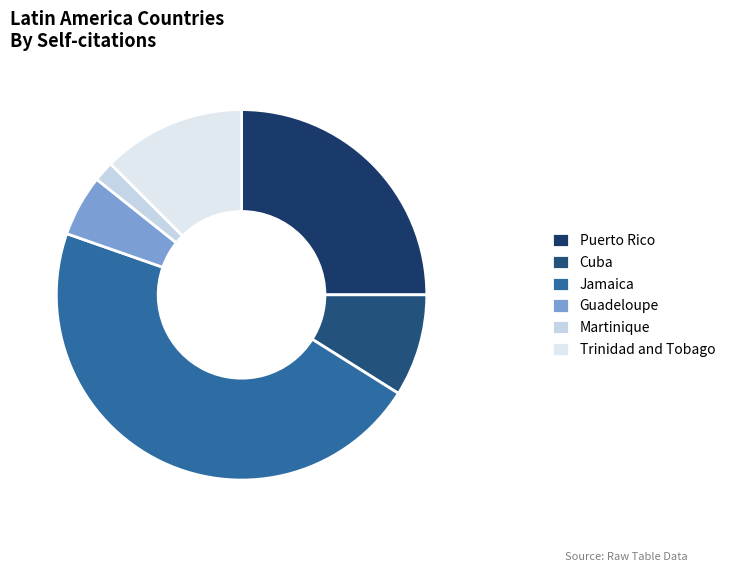

How many segments does this pie chart have?

6